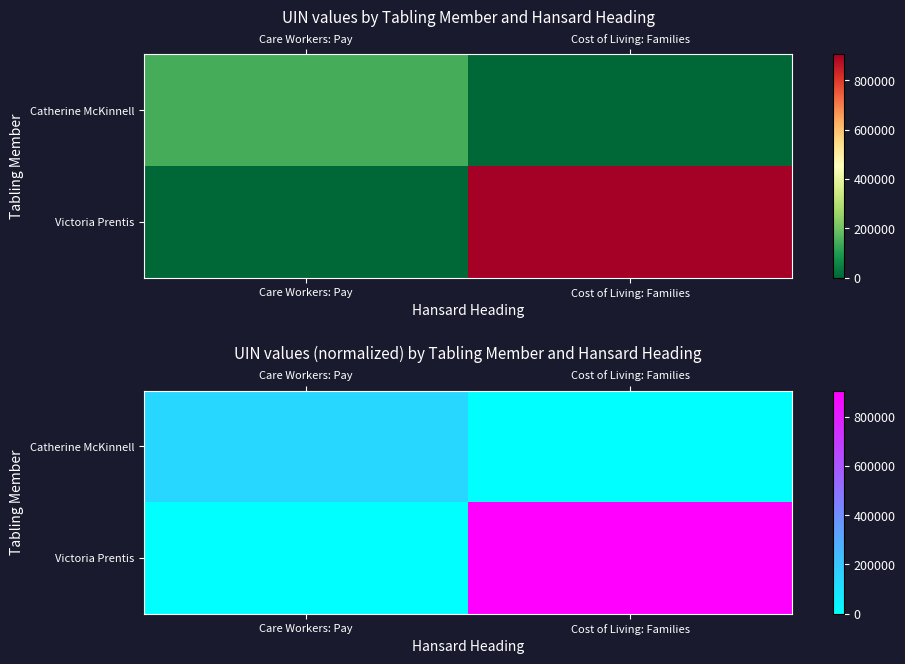

List the labels in order of Catherine McKinnell value, largest first.

Care Workers: Pay, Cost of Living: Families